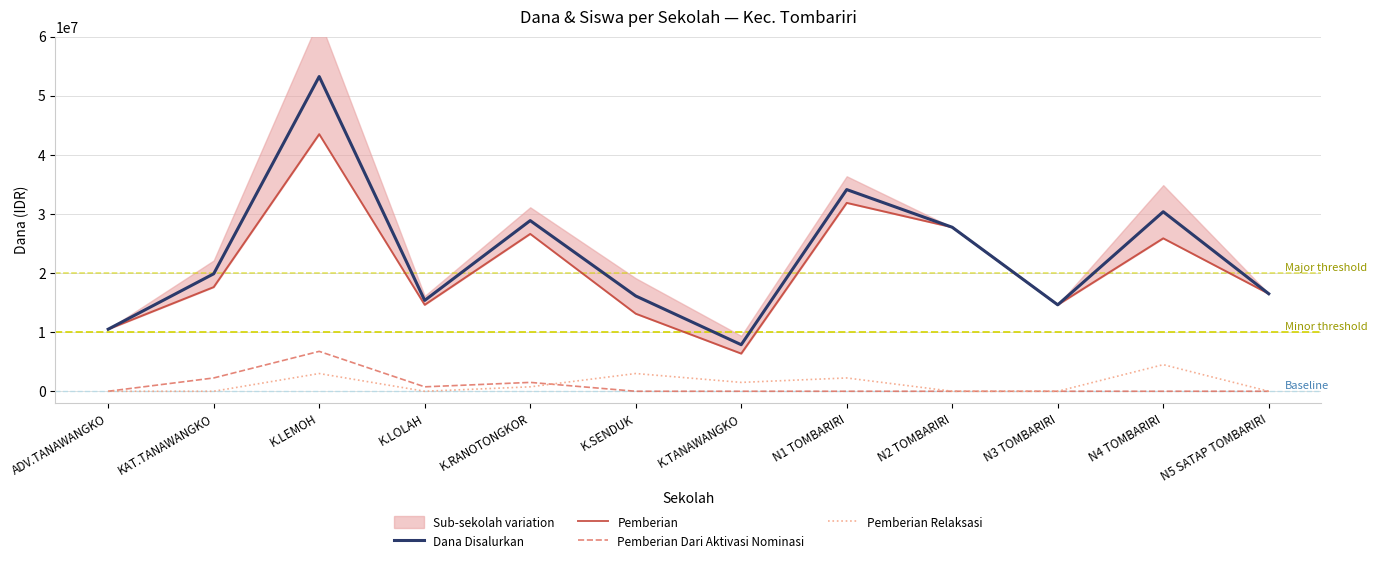

What position from the left is K.SENDUK?

6